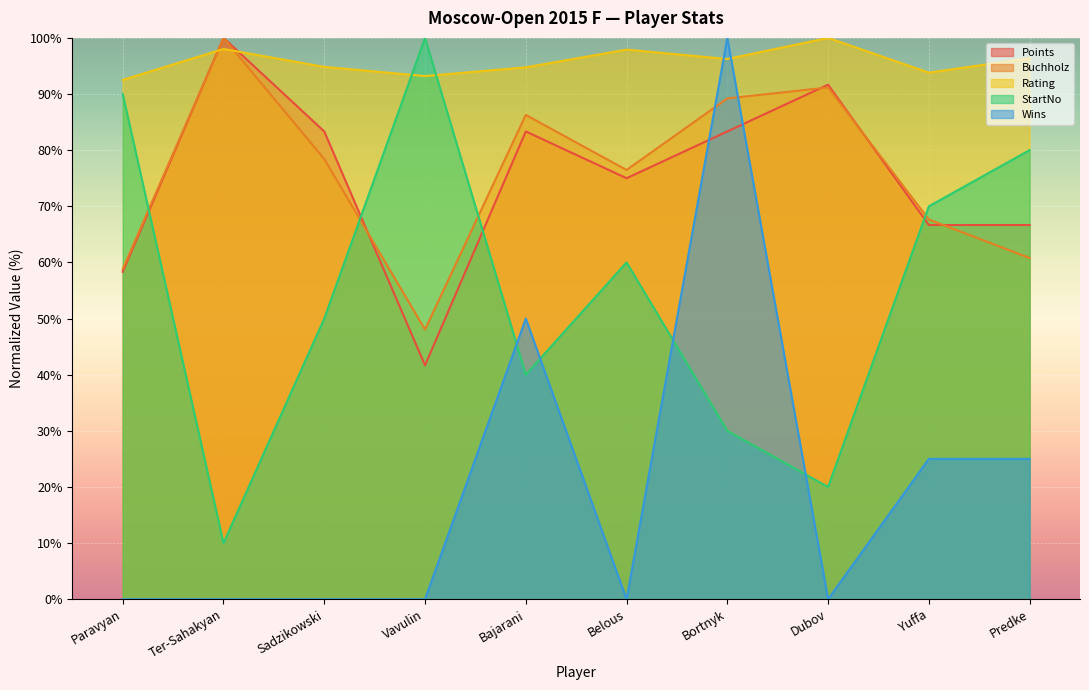

What is the average value of the Rating series?

95.8